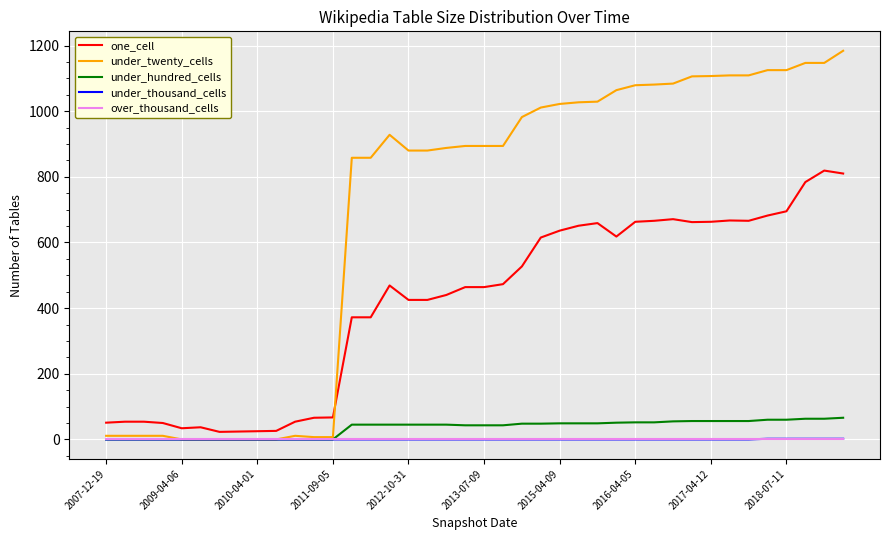

What is the maximum value for one_cell?

819